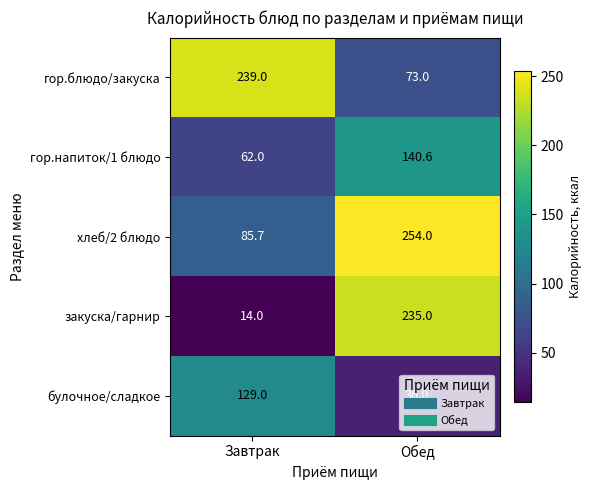

What is the approximate value of булочное/сладкое at Обед?

36.0